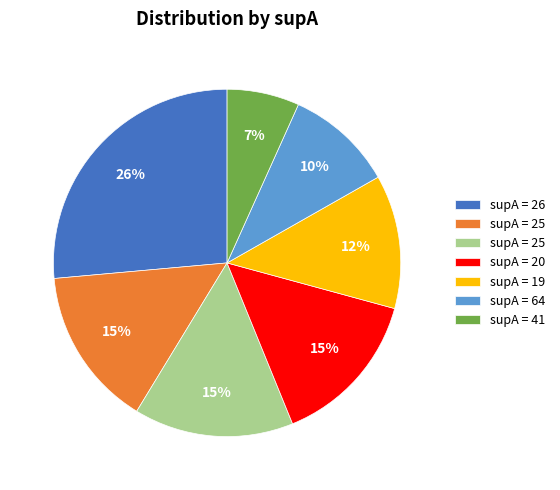

To the nearest percent, what is the average slice percentage?

14%